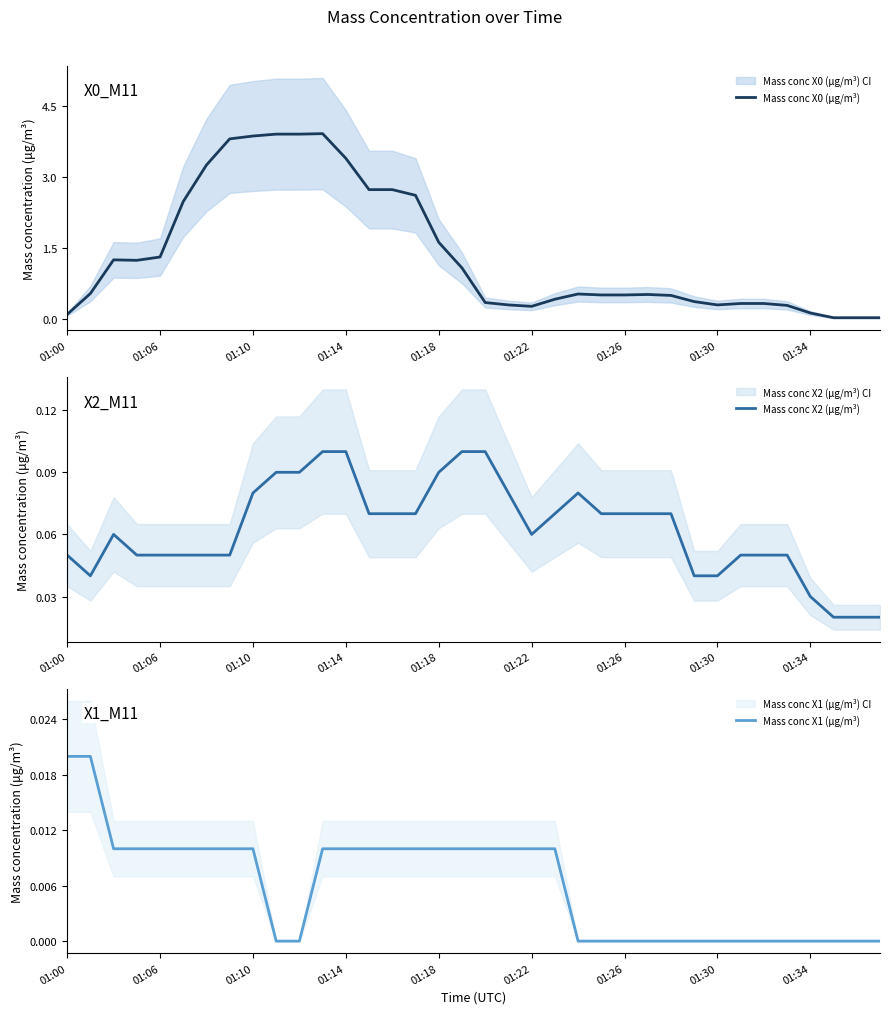

Reading right to left, extract all data points from this chart.

Mass conc X0 (μg/m³): 0.0	0.0	0.0	0.1	0.3	0.3	0.3	0.3	0.4	0.5	0.5	0.5	0.5	0.5	0.4	0.3	0.3	0.3	1.1	1.6	2.6	2.7	2.7	3.4	3.9	3.9	3.9	3.9	3.8	3.2	2.5	1.3	1.2	1.2	0.5	0.1
Mass conc X2 (μg/m³): 0.0	0.0	0.0	0.0	0.1	0.1	0.1	0.0	0.0	0.1	0.1	0.1	0.1	0.1	0.1	0.1	0.1	0.1	0.1	0.1	0.1	0.1	0.1	0.1	0.1	0.1	0.1	0.1	0.1	0.1	0.1	0.1	0.1	0.1	0.0	0.1
Mass conc X1 (μg/m³): 0.0	0.0	0.0	0.0	0.0	0.0	0.0	0.0	0.0	0.0	0.0	0.0	0.0	0.0	0.0	0.0	0.0	0.0	0.0	0.0	0.0	0.0	0.0	0.0	0.0	0.0	0.0	0.0	0.0	0.0	0.0	0.0	0.0	0.0	0.0	0.0